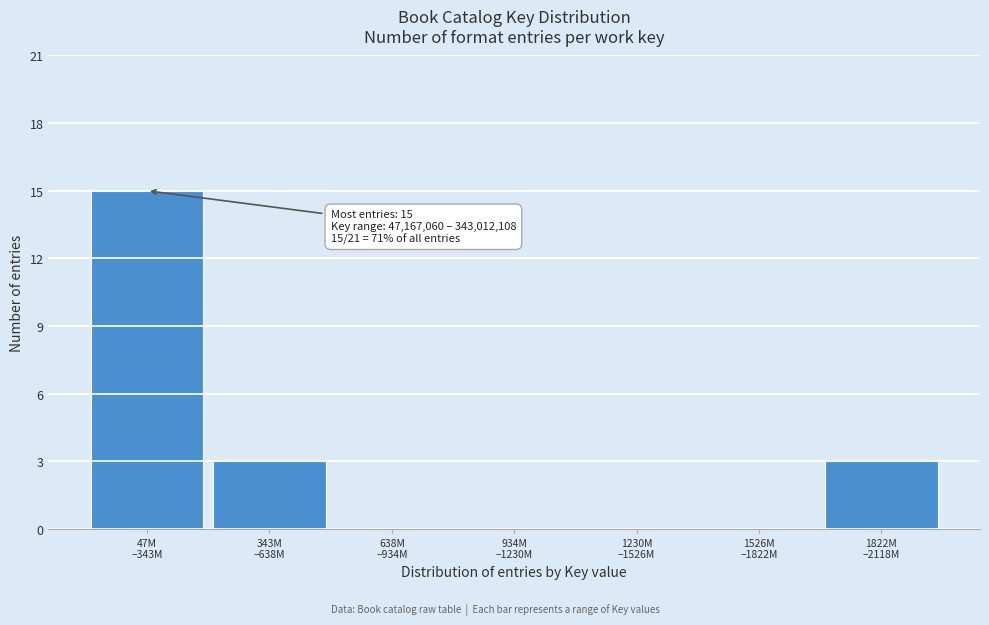

What is the sum of all values?

21